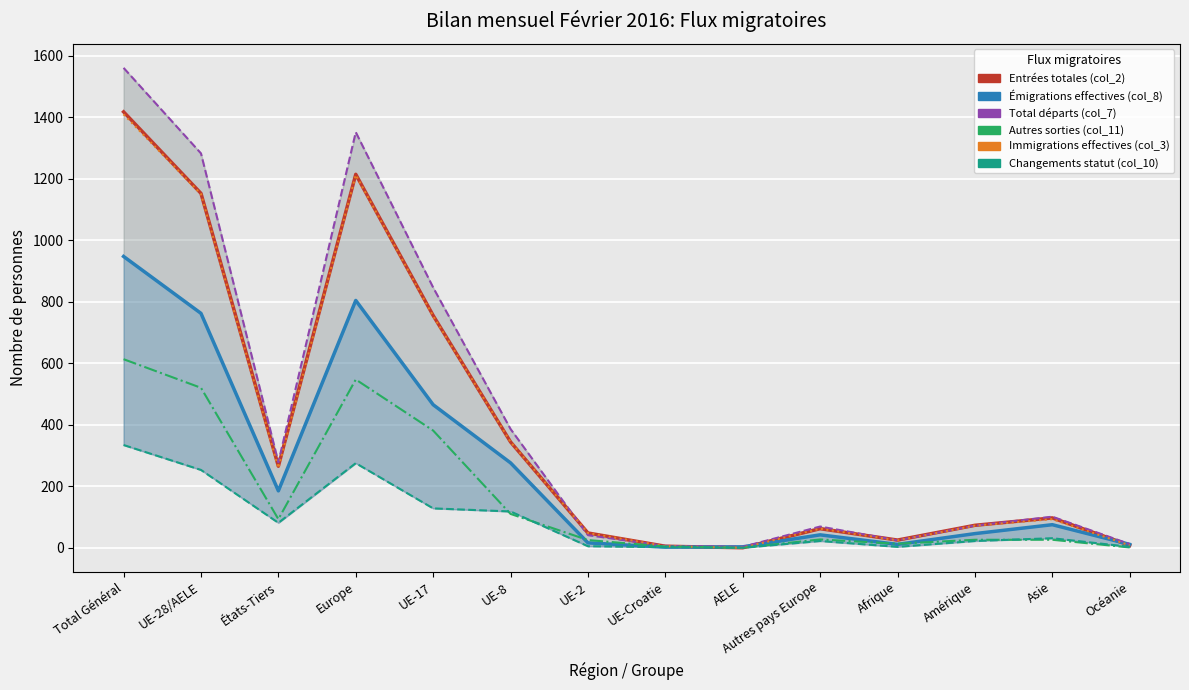

What is the sum of all col_10 values?

1277